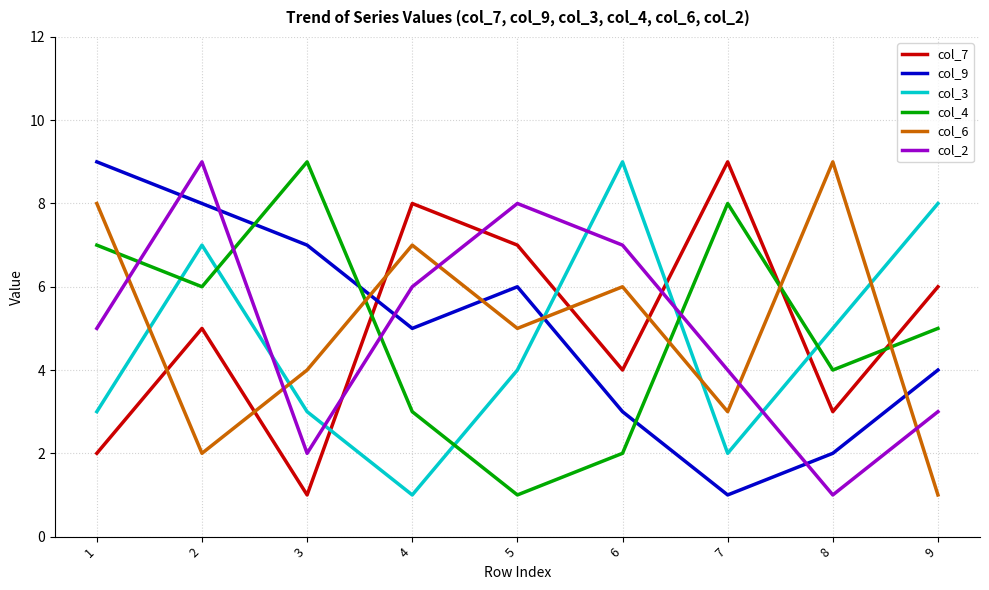

Is the value of col_2 at 9 greater than the value of col_3 at 7?

Yes